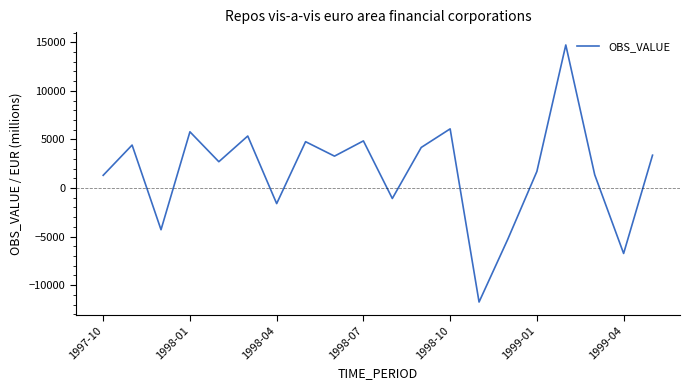

What is the difference between the maximum and minimum values?

26460.7